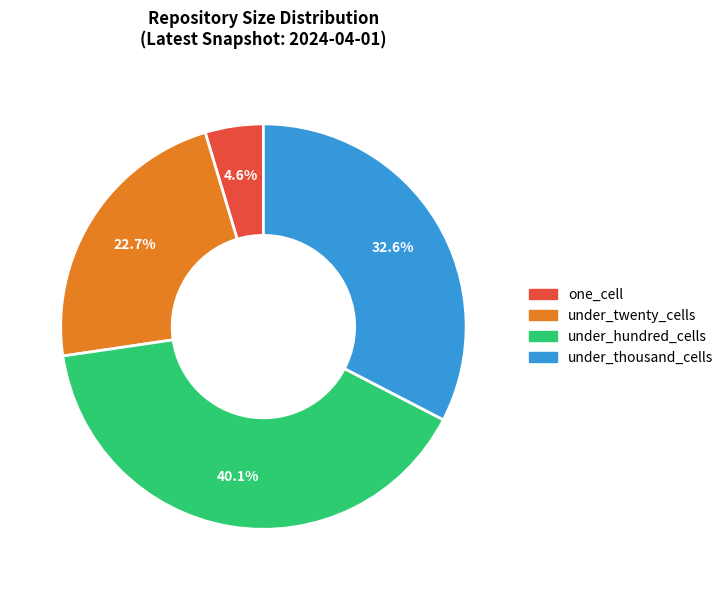

Combined, what portion of the pie is one_cell and under_twenty_cells?

27.3%